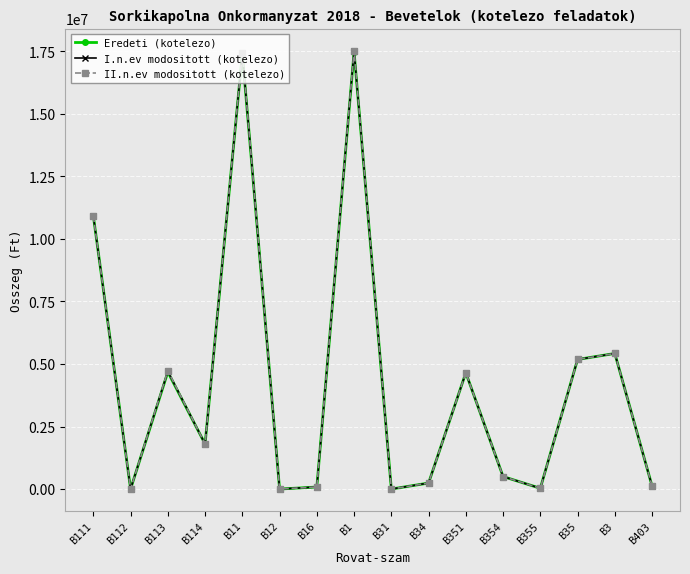

What is the label of the 14th point from the left?

B35